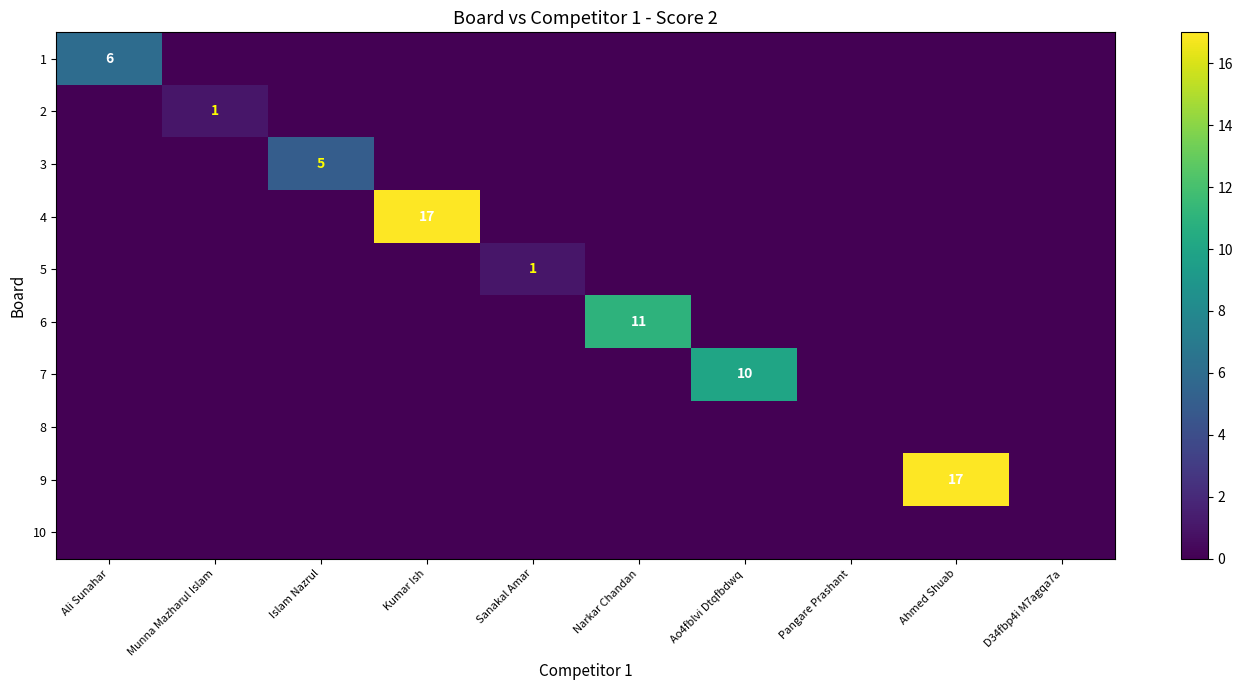

The 6 series shows 18 at Narkar Chandan. True or false?

False